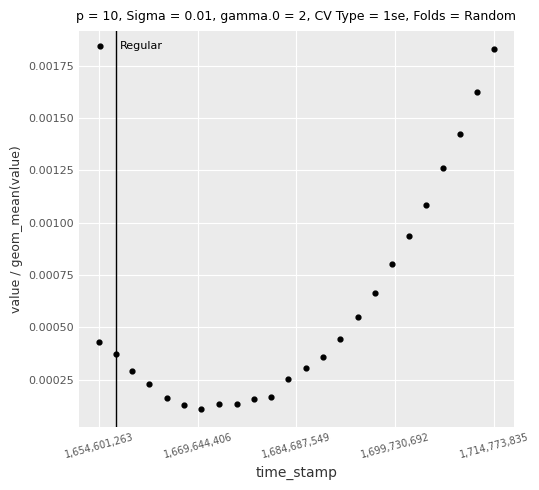

What is the range of X values (max minus min)?

60172572.0